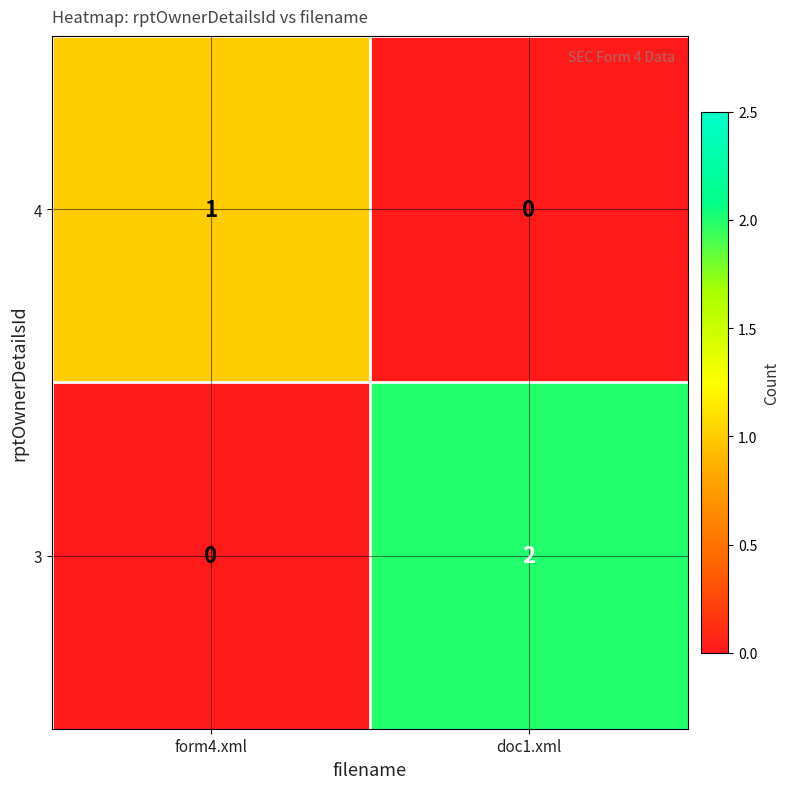

The 3 series shows 0 at form4.xml. True or false?

True